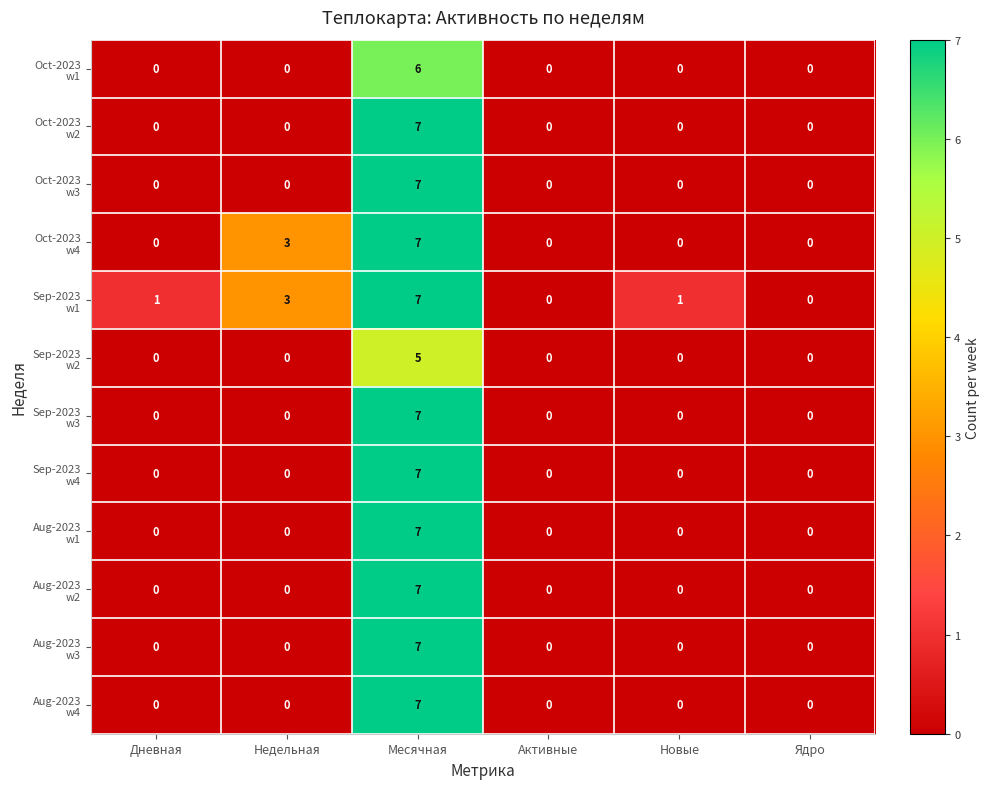

How many data points does each series have?

6